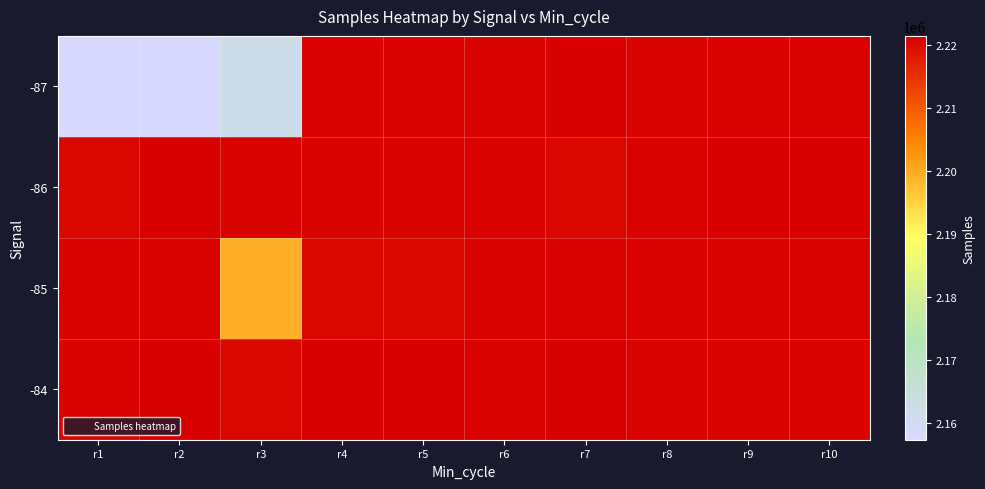

Reading left to right, extract all data points from this chart.

-87: r1=2157362	r2=2157358	r3=2161901	r4=2221041	r5=2220950	r6=2220860	r7=2221375	r8=2220836	r9=2220950	r10=2221180
-86: r1=2220636	r2=2221328	r3=2220825	r4=2220728	r5=2220884	r6=2221180	r7=2220682	r8=2220952	r9=2221364	r10=2221353
-85: r1=2221176	r2=2220996	r3=2199305	r4=2220689	r5=2220378	r6=2220778	r7=2221060	r8=2221190	r9=2221028	r10=2221108
-84: r1=2220837	r2=2221214	r3=2220582	r4=2221257	r5=2221336	r6=2221121	r7=2221441	r8=2220869	r9=2220849	r10=2220706